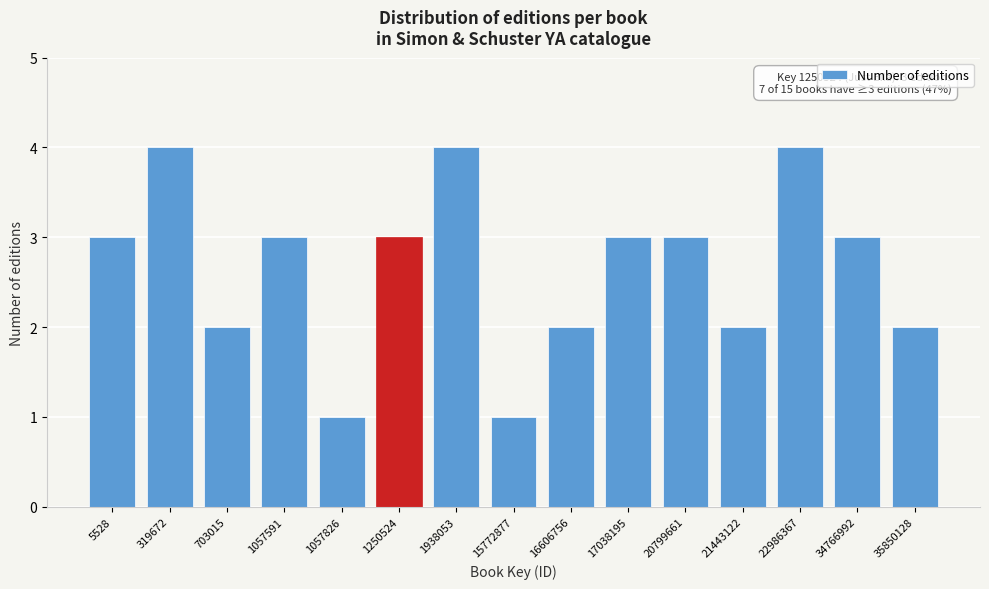

Reading right to left, extract all data points from this chart.

35850128=2	34766992=3	22986367=4	21443122=2	20799661=3	17038195=3	16606756=2	15772877=1	1938053=4	1250524=3	1057826=1	1057591=3	703015=2	319672=4	5528=3